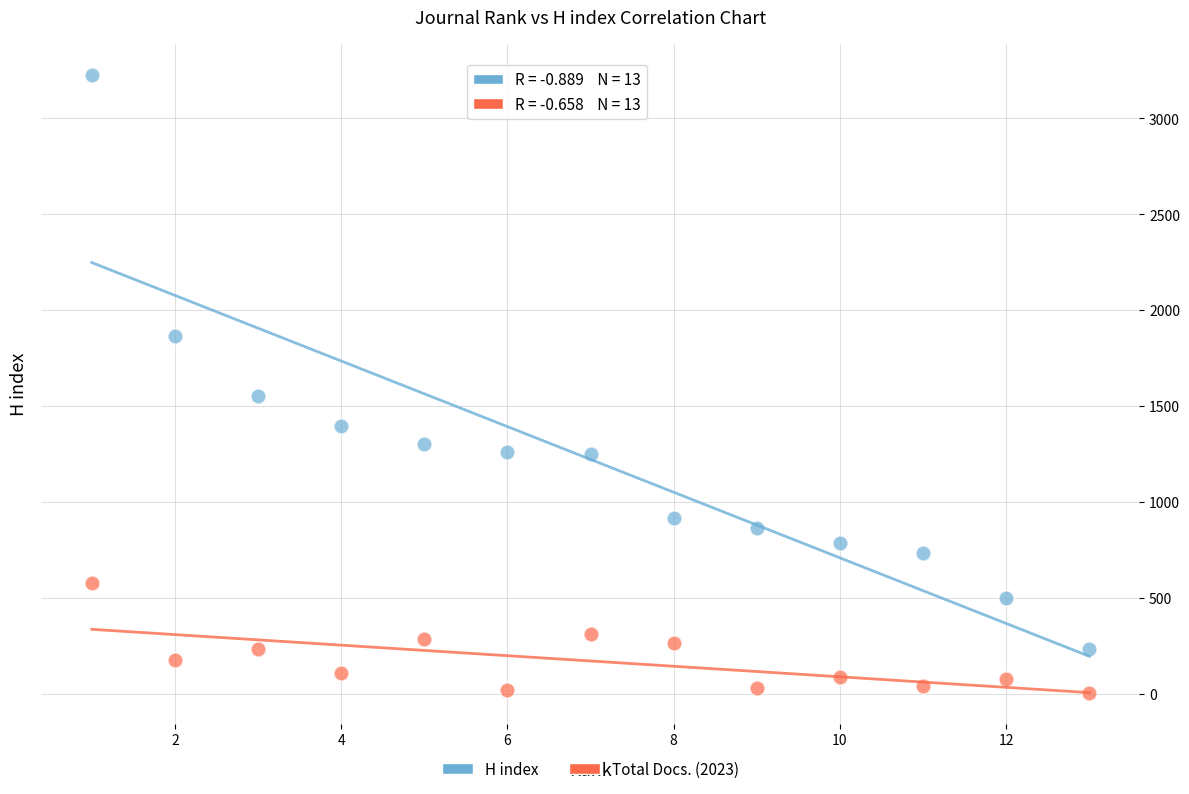

Which series contains the highest Y value?

H index